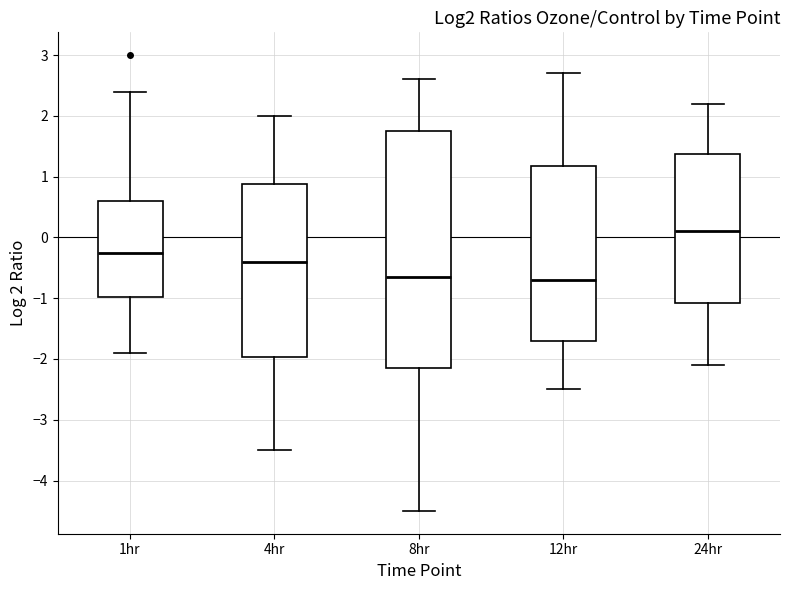

Reading left to right, read every box against the y-axis: the position of its median line, the range the box covers, and the ends of its whiskers. The values are not printed on the chart, so give them approximately, as read against the axis.

1hr: median -0.2, box -1.0 to 0.6, whiskers -1.9 to 2.4
4hr: median -0.4, box -2.0 to 0.9, whiskers -3.5 to 2.0
8hr: median -0.6, box -2.1 to 1.8, whiskers -4.5 to 2.6
12hr: median -0.7, box -1.7 to 1.2, whiskers -2.5 to 2.7
24hr: median 0.1, box -1.1 to 1.4, whiskers -2.1 to 2.2